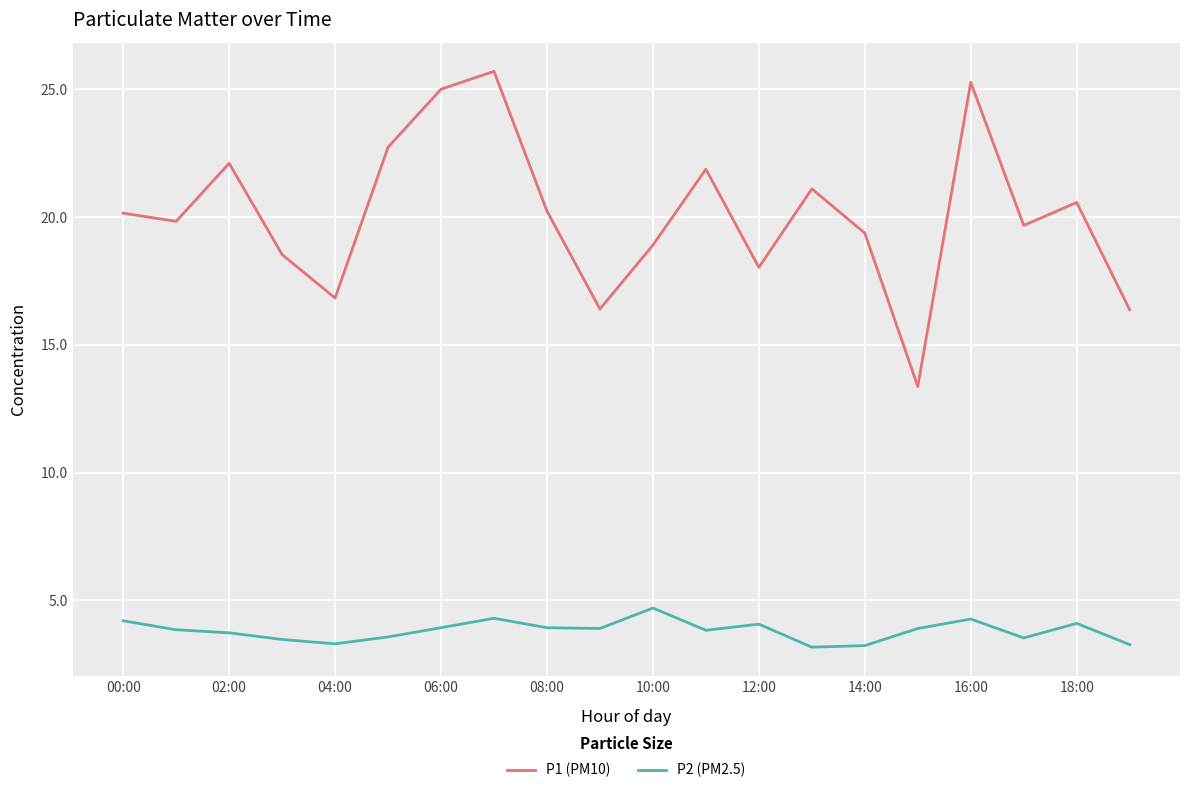

True or false: P1 (PM10) and P2 (PM2.5) cross at least once.

False